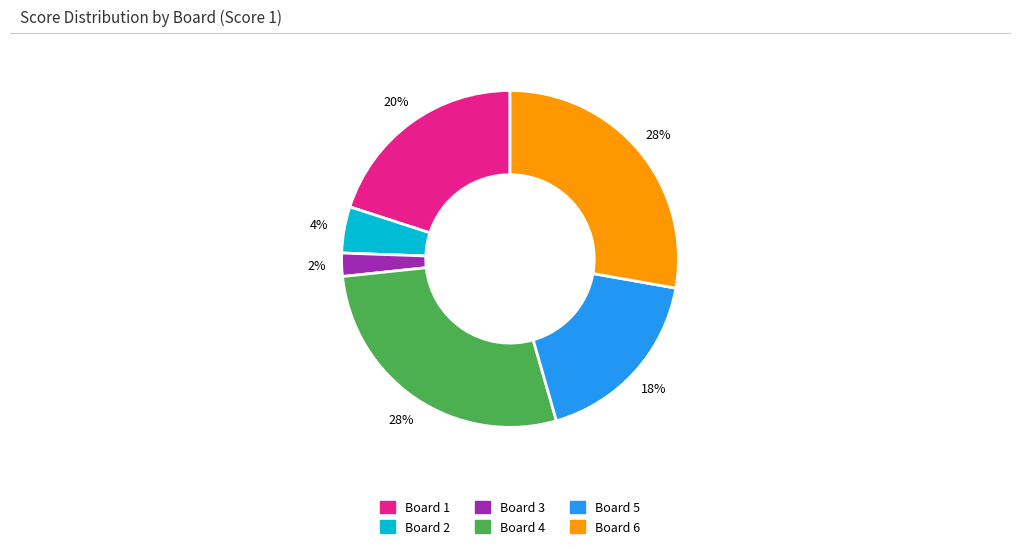

Approximately how many times larger is the value at Board 6 compared to Board 1?

1.4